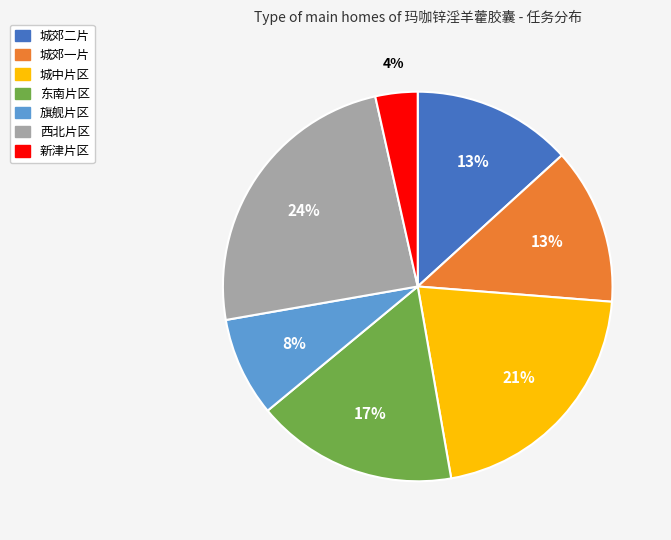

Is there a majority slice in this chart?

No